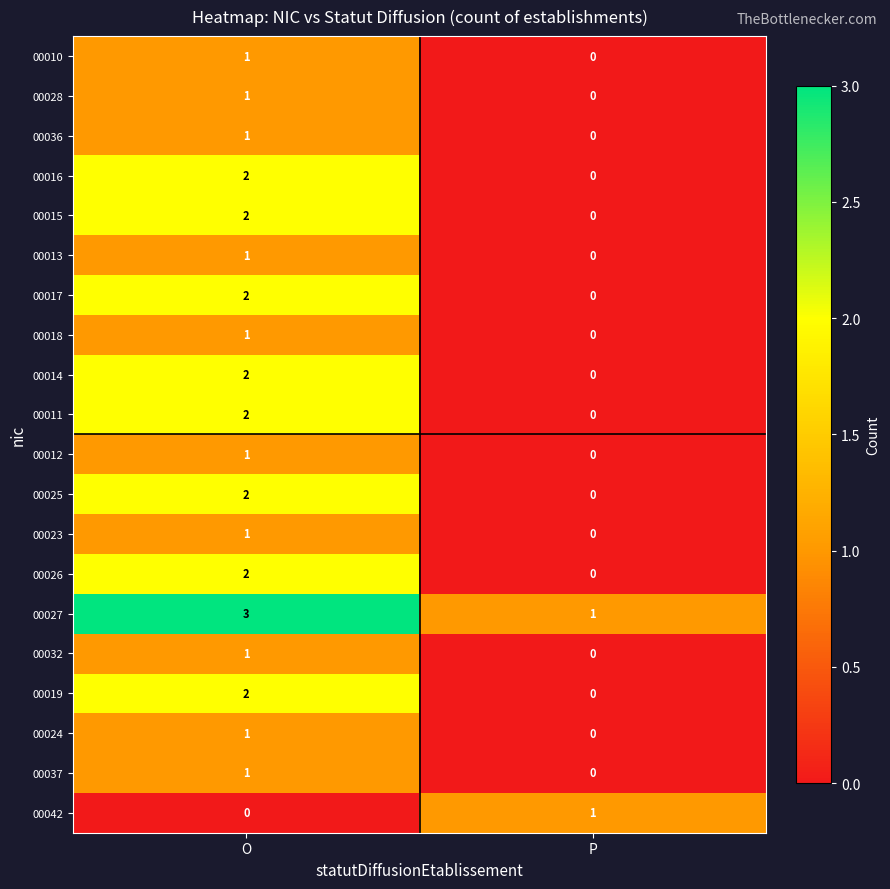

What is the spread (max minus min) of values at O?

3